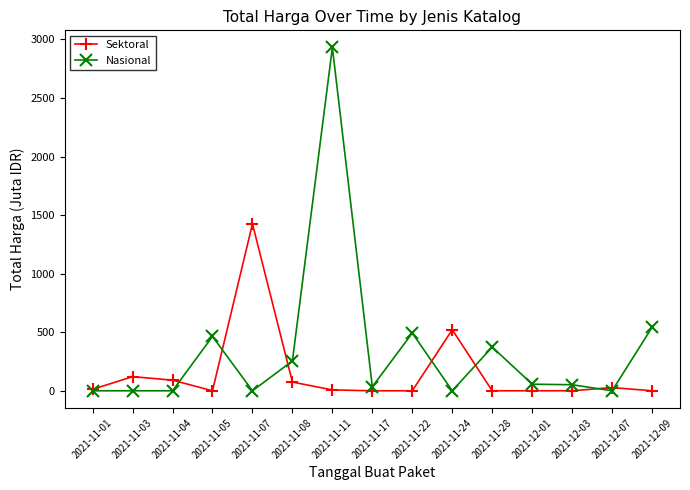

Which category has the highest value in the Nasional series?

2021-11-11